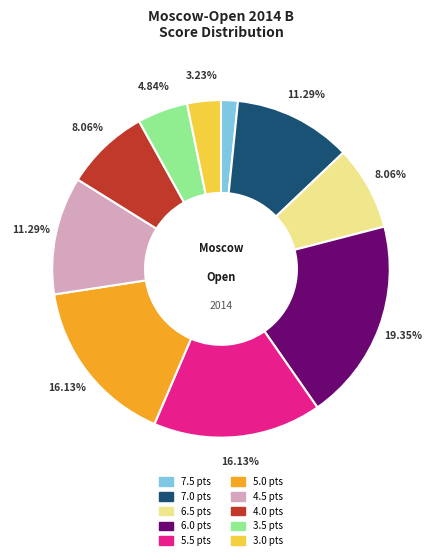

How many slices are in this pie chart?

10